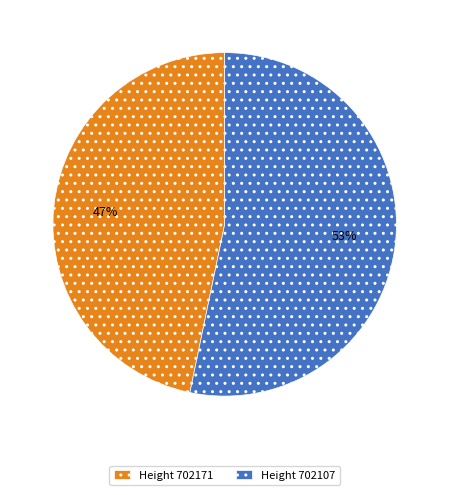

How many slices are in this pie chart?

2